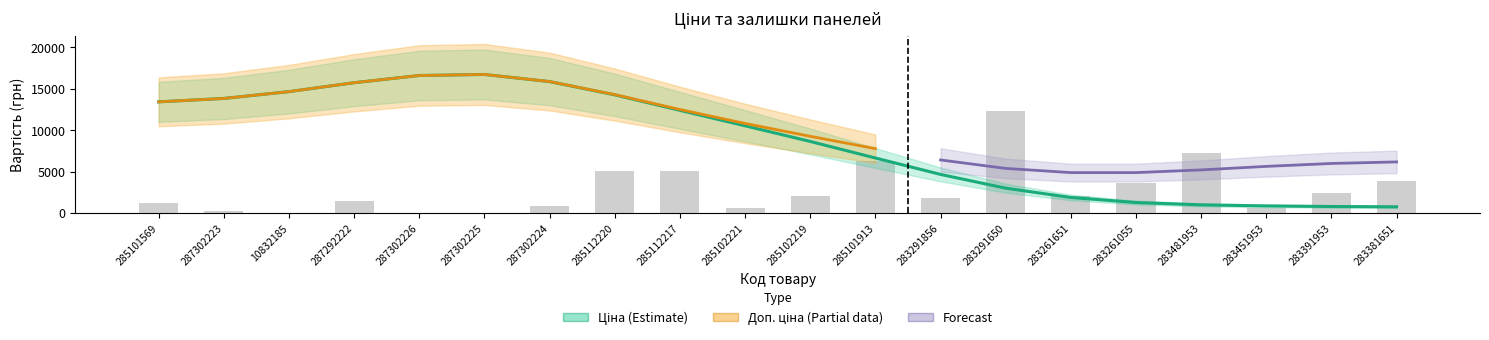

Rank the series at 285102221 from lowest to highest value.

Залишок, Ціна, Доп. ціна